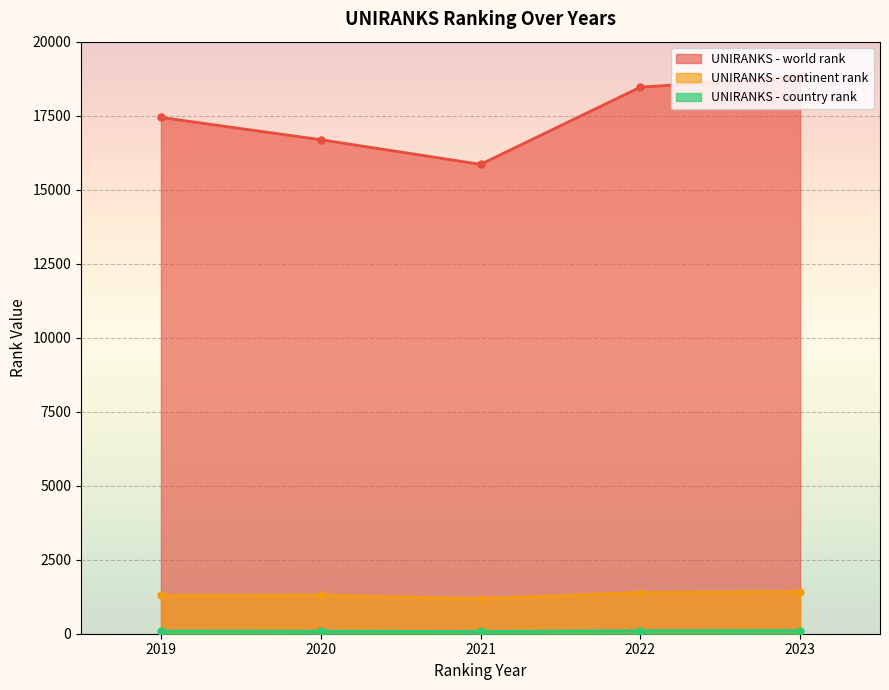

Is the value of UNIRANKS - country rank at 2020 greater than the value of UNIRANKS - world rank at 2023?

No